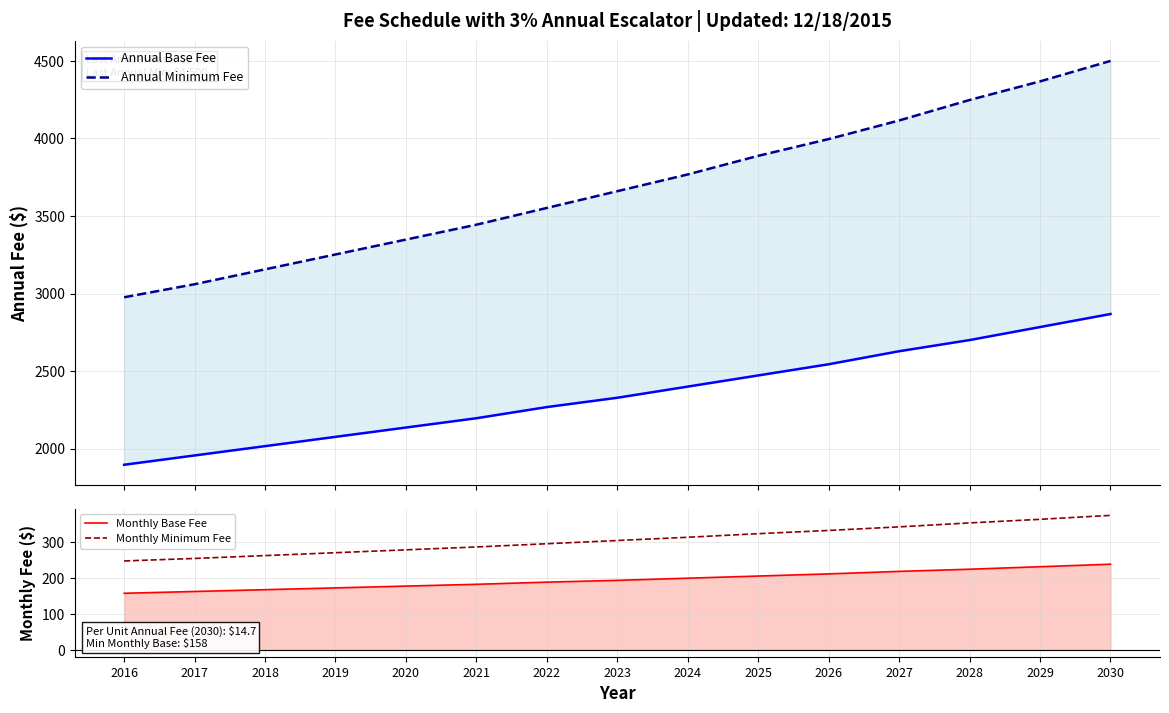

Is it true that Monthly Minimum Fee equals 296 at 2022?

True